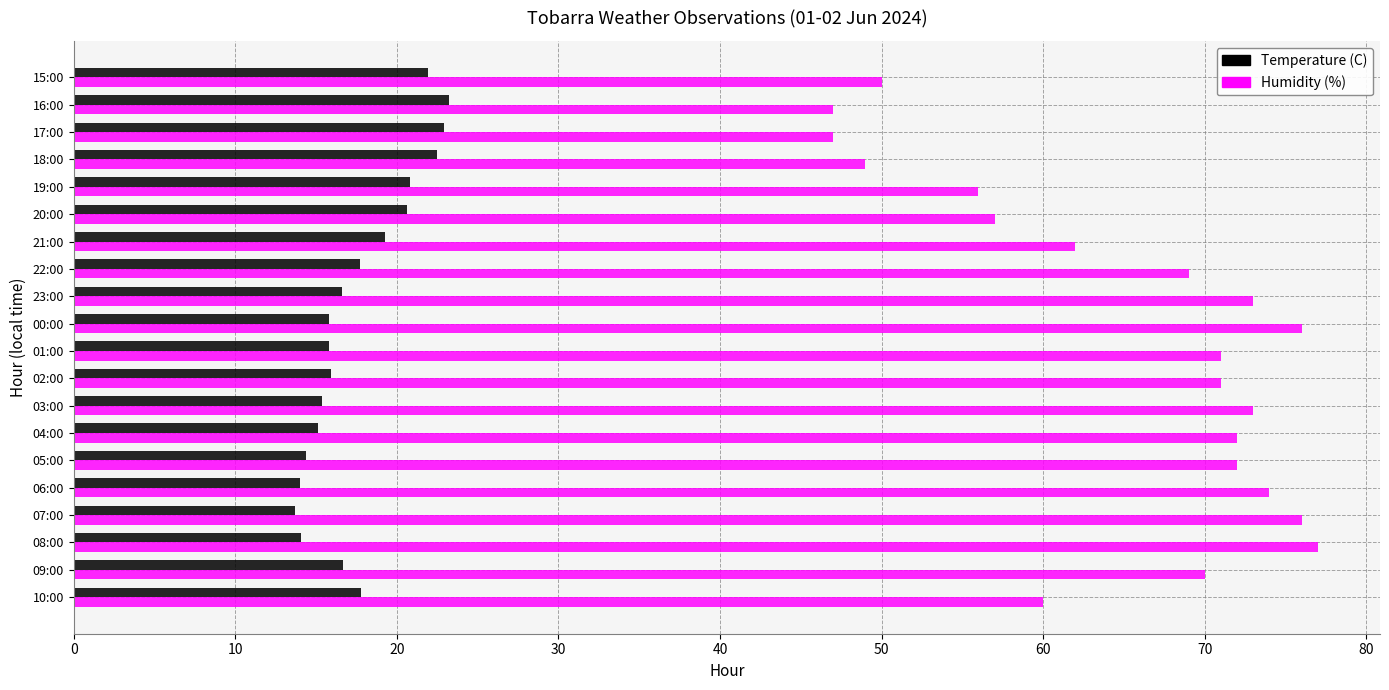

The Humidity (%) series shows 20.6 at 01:00. True or false?

False